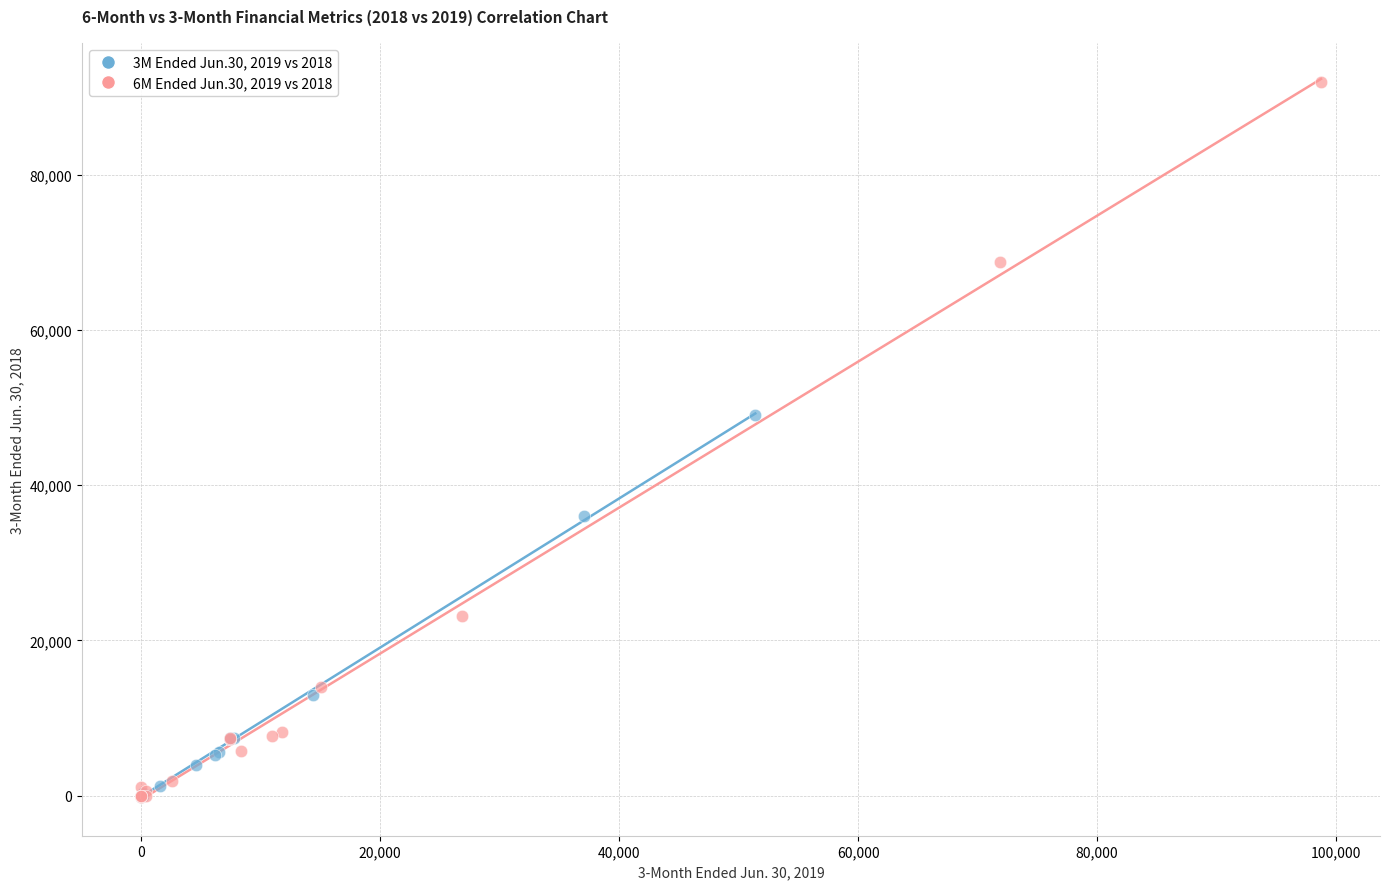

Which series has the widest spread of Y values?

6M Ended Jun.30, 2019 vs 2018